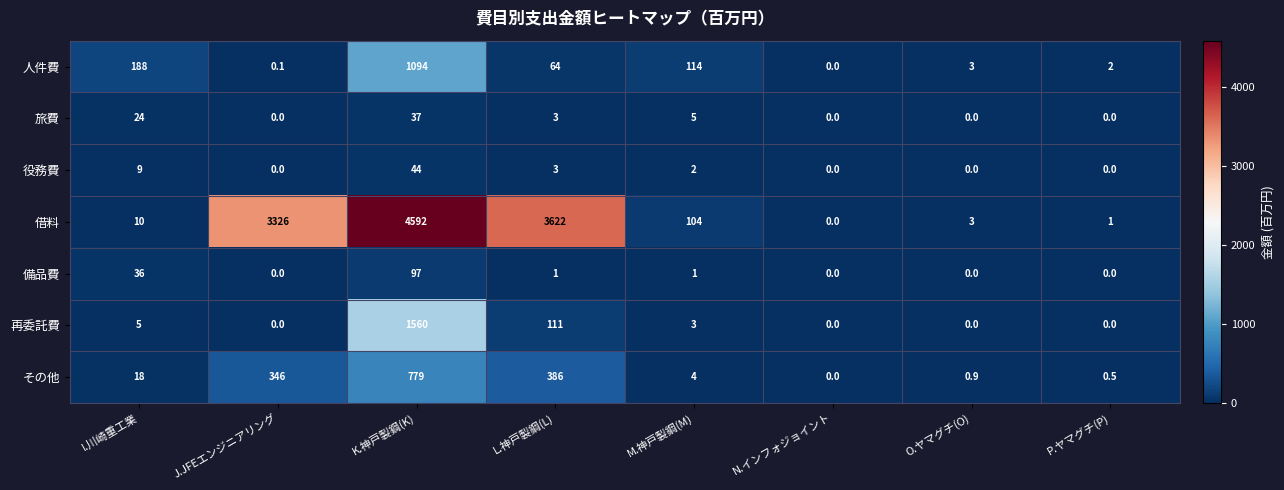

How many positive values does the その他 series have?

7